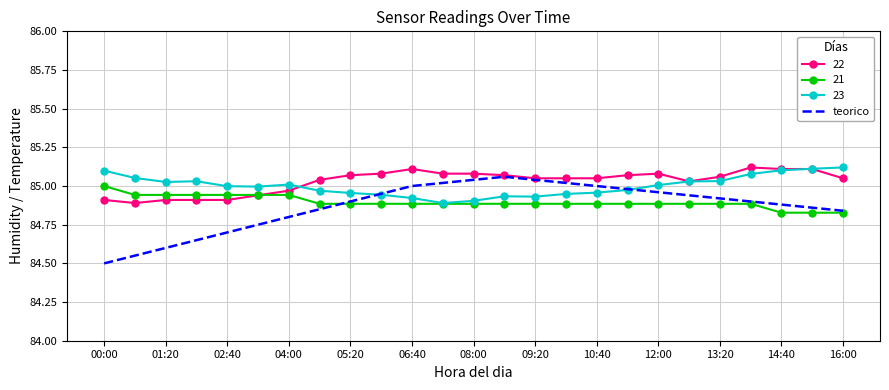

Which series has the widest spread of values?

teorico